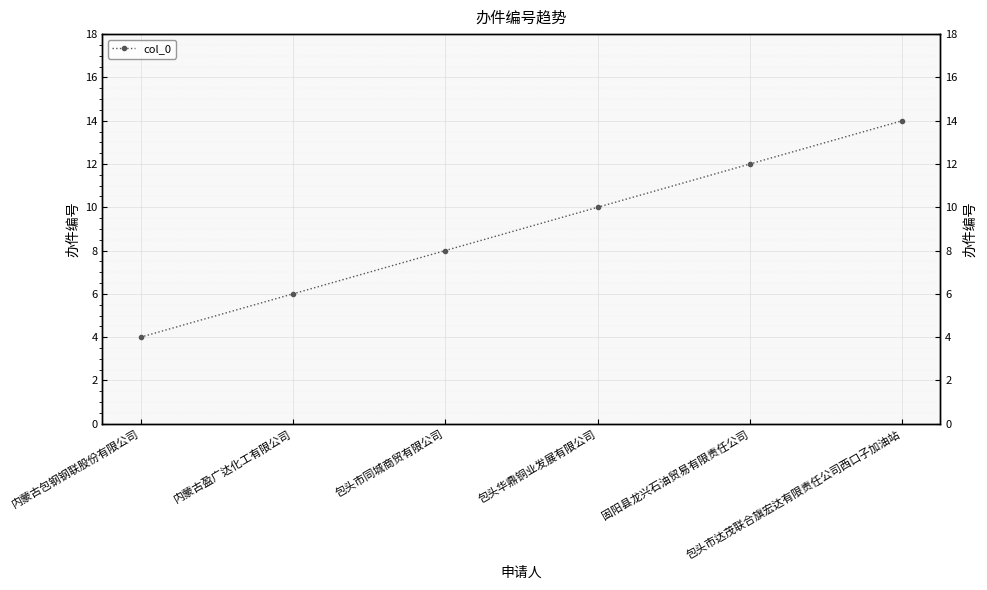

What is the value of the 6th point from the left?

14